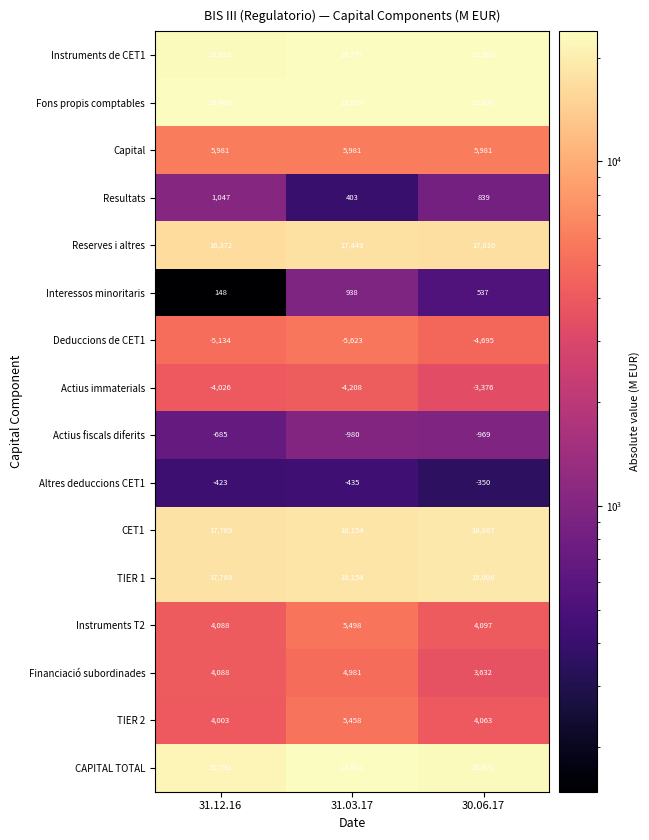

What is the sum of the Actius fiscals diferits values at 31.12.16 and 30.06.17?

-1654